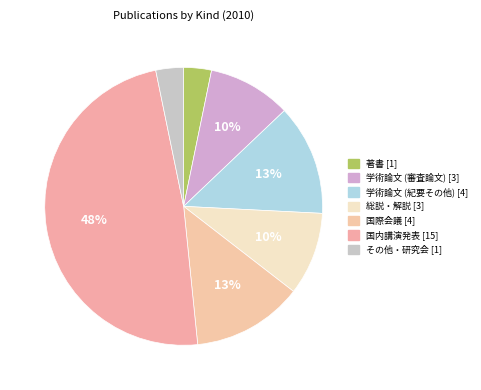

To the nearest percent, what is the average slice percentage?

14%